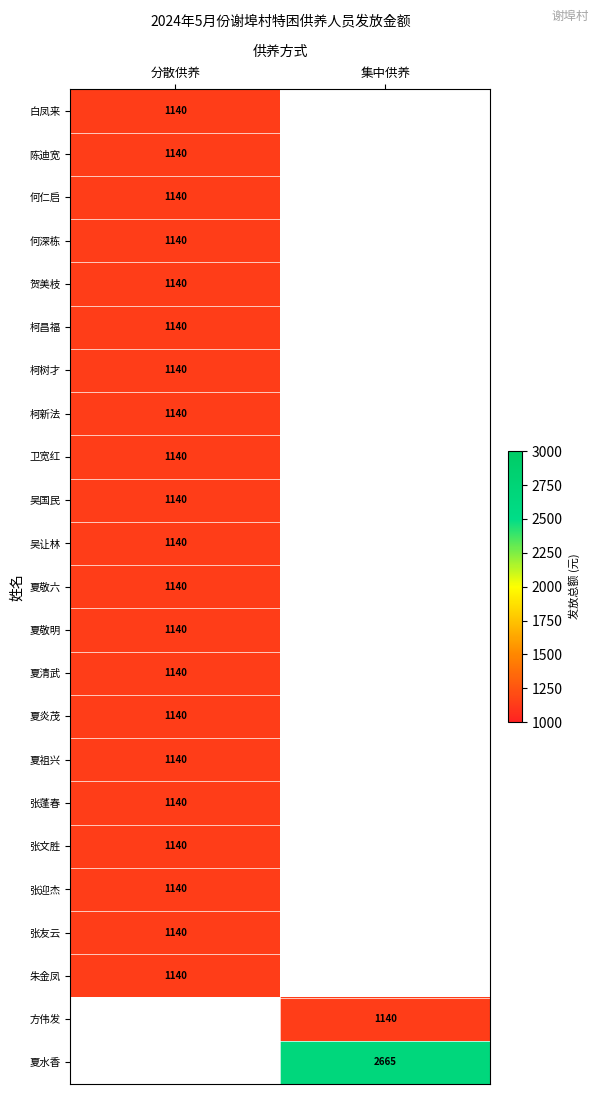

The 白凤来 series shows 1140 at 分散供养. True or false?

True